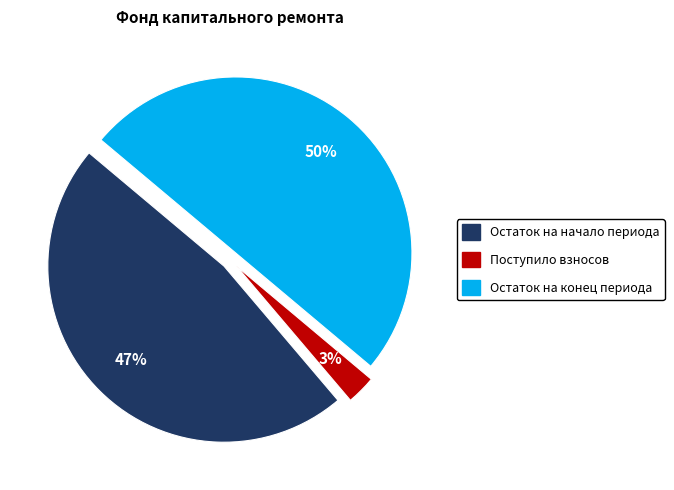

To the nearest percent, what is the difference between the largest and smallest slice percentages?

47%